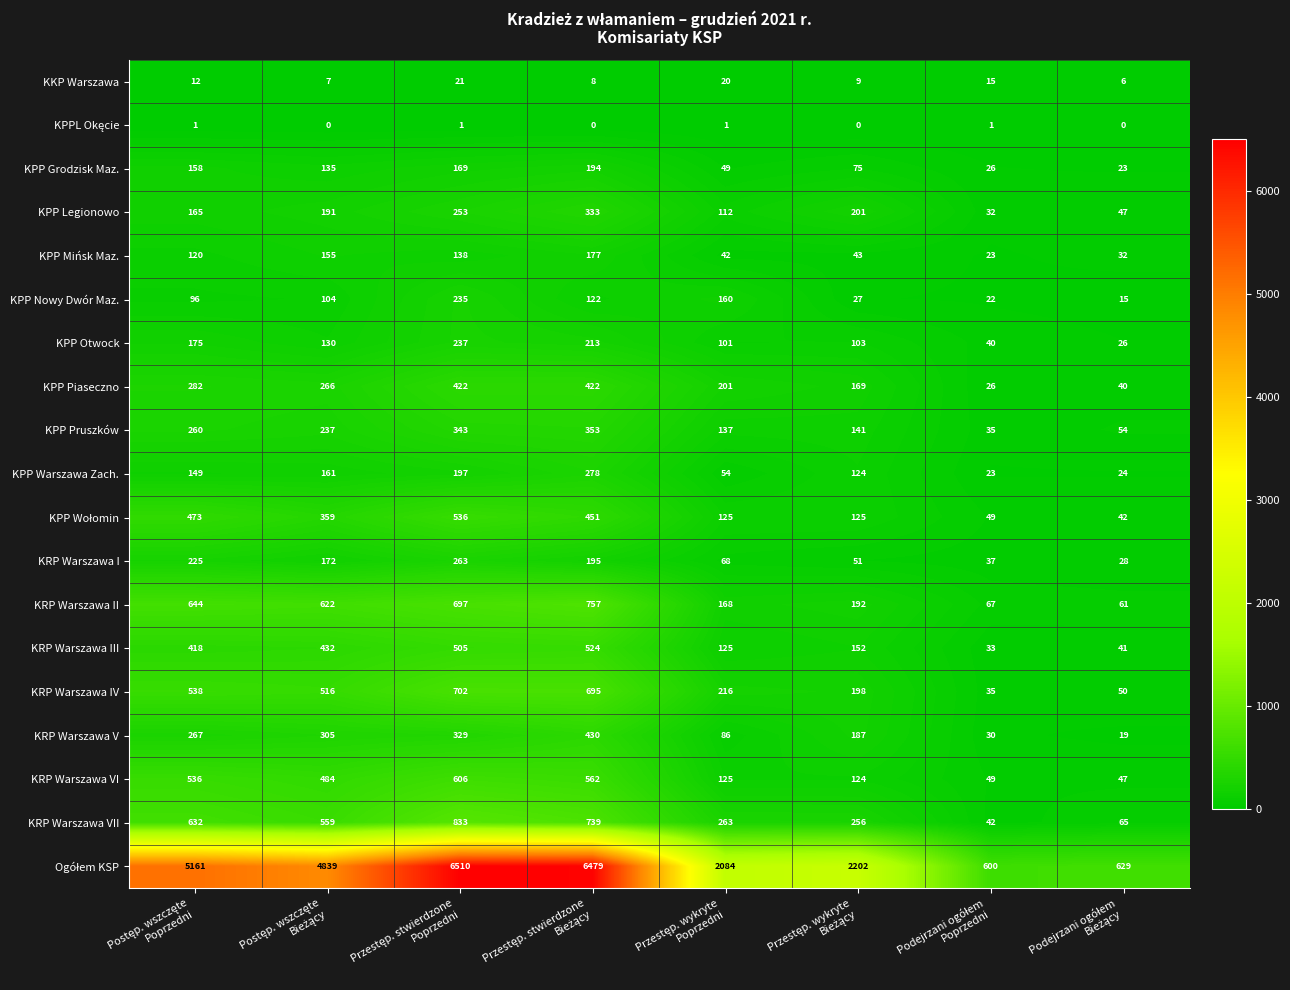

What is the difference between the second highest and minimum values in the KRP Warszawa II series?

636